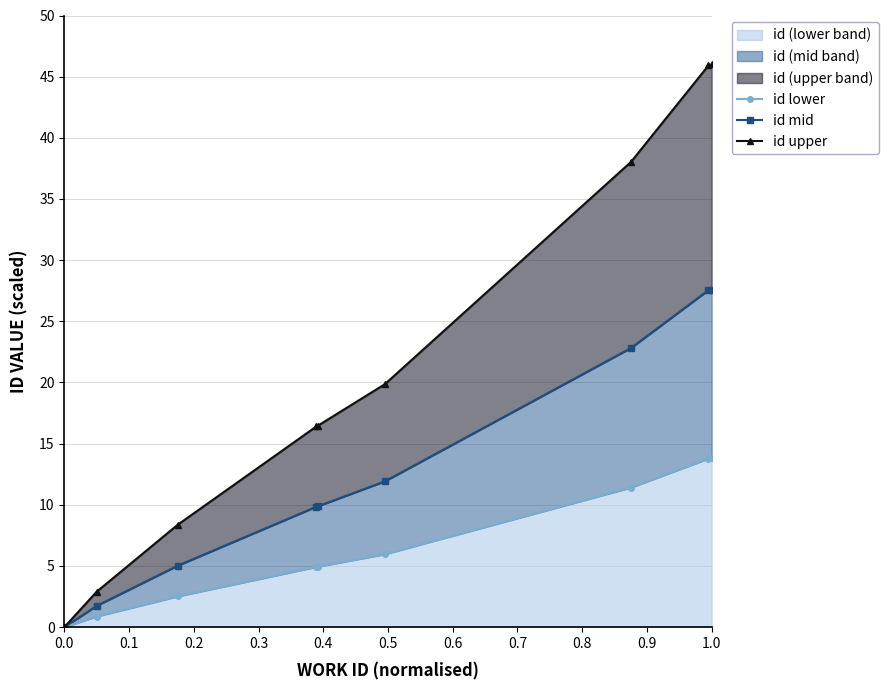

Reading right to left, list all the values displayed in this chart.

id lower: 13.8	13.8	11.4	6.0	4.9	4.9	2.5	0.9	0.0
id mid: 27.6	27.5	22.8	11.9	9.9	9.8	5.0	1.7	0.0
id upper: 46.0	45.9	38.0	19.9	16.5	16.4	8.4	2.9	0.0